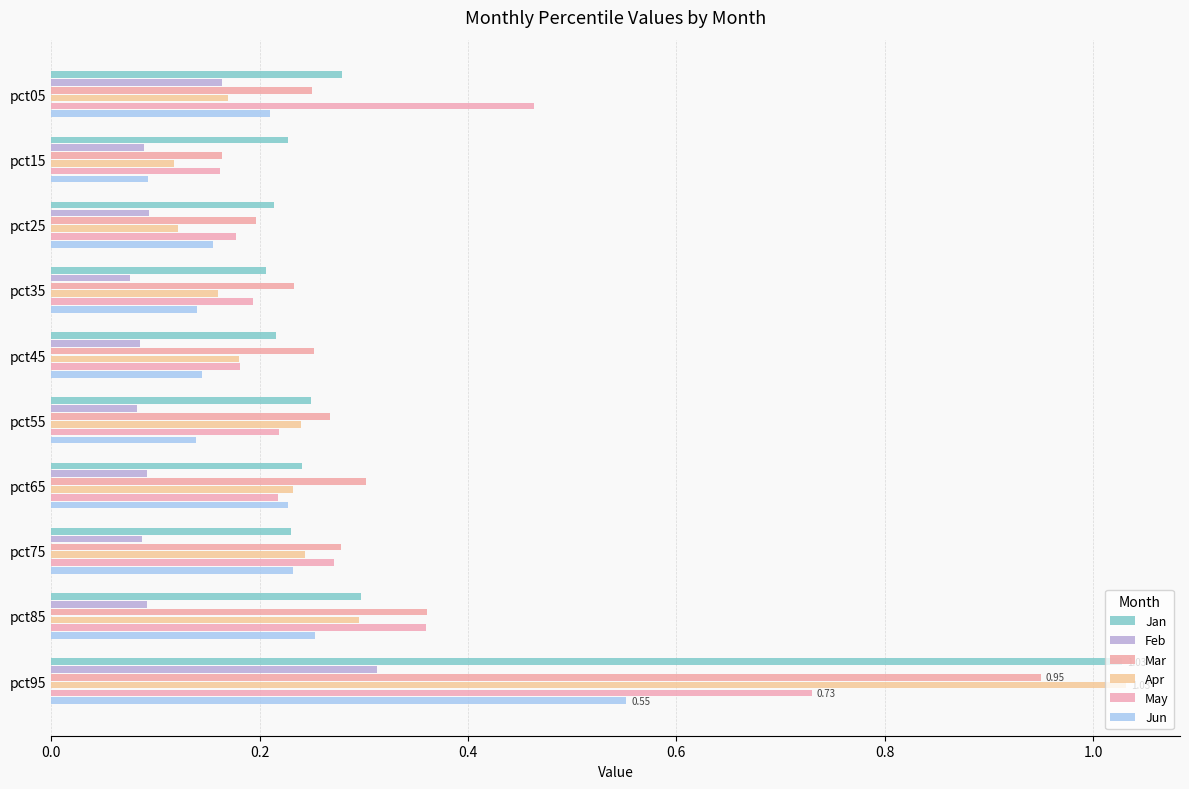

What is the highest value of the May series?

0.7